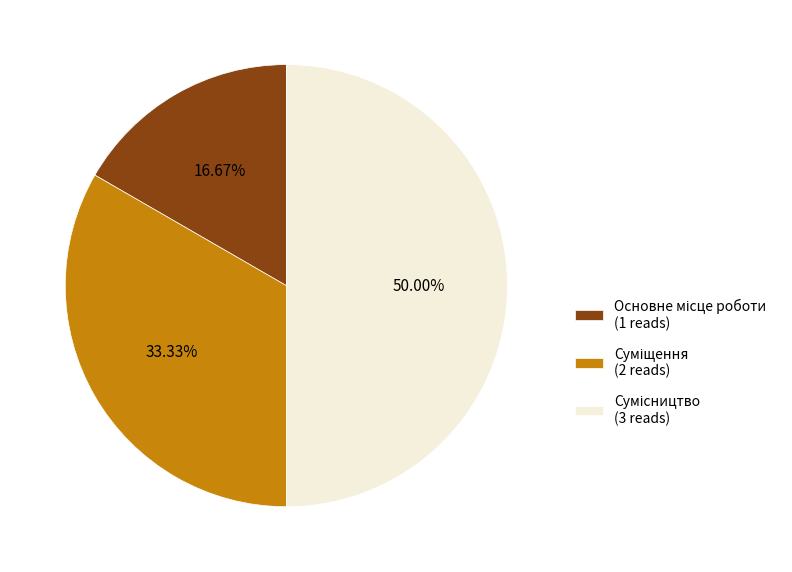

Between Основне місце роботи and Сумісництво, which is larger?

Сумісництво